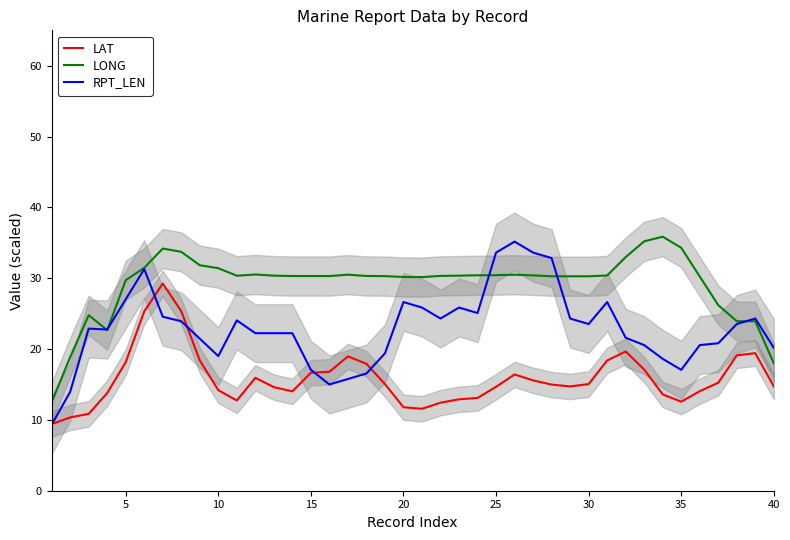

What is the lowest value of the LAT series?

9.4